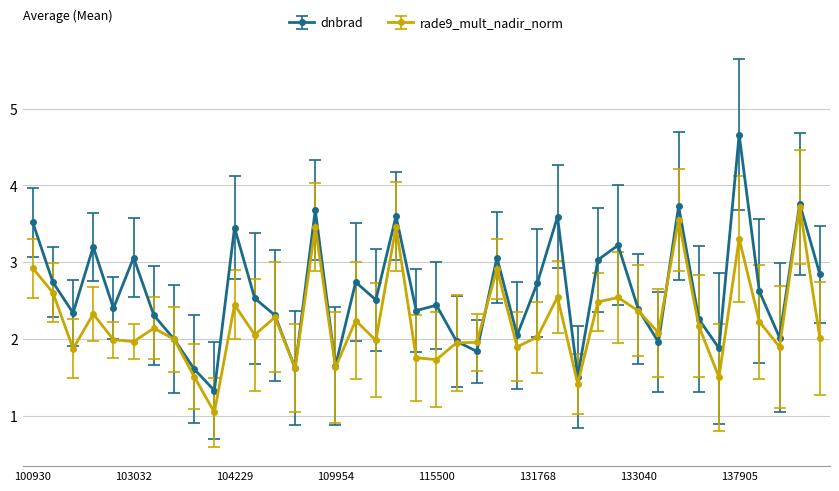

Which series has the largest range (max minus min)?

dnbrad